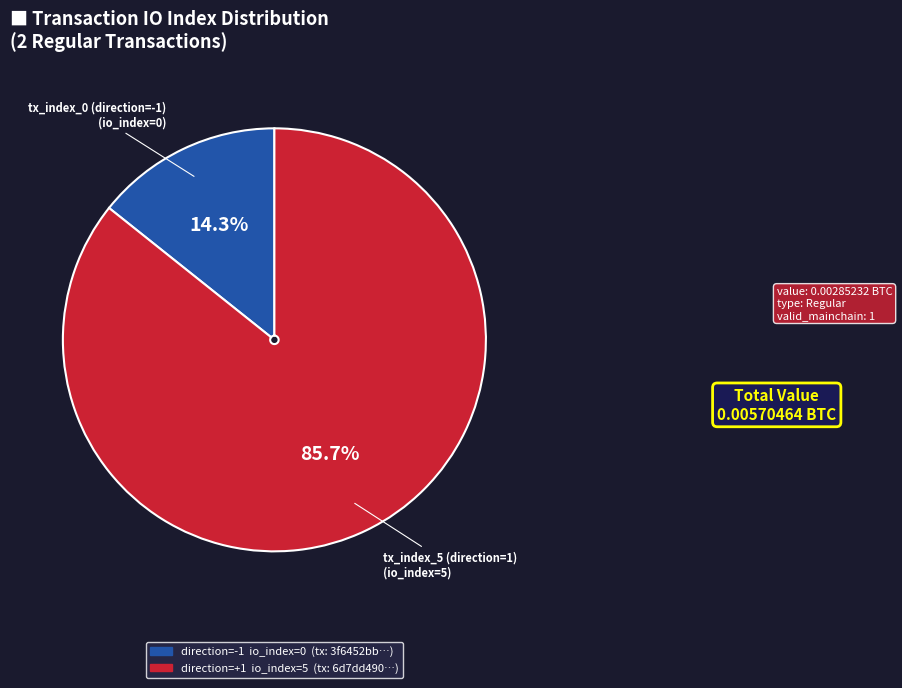

Is there any slice that represents more than half of the pie?

Yes